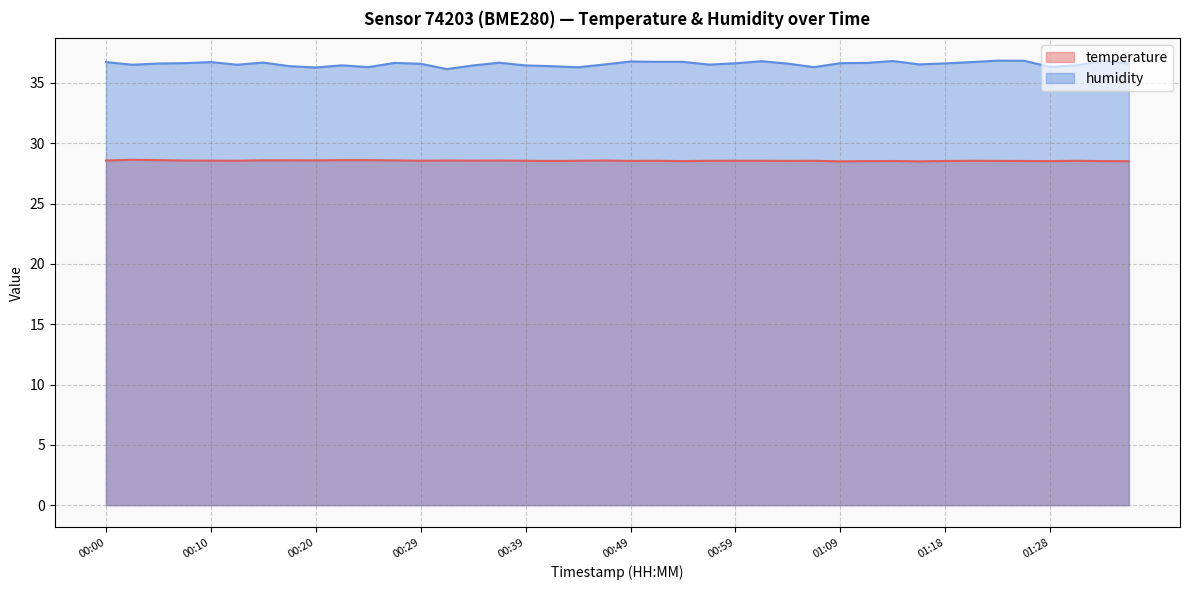

Is it true that temperature equals 17.4 at 00:15?

False